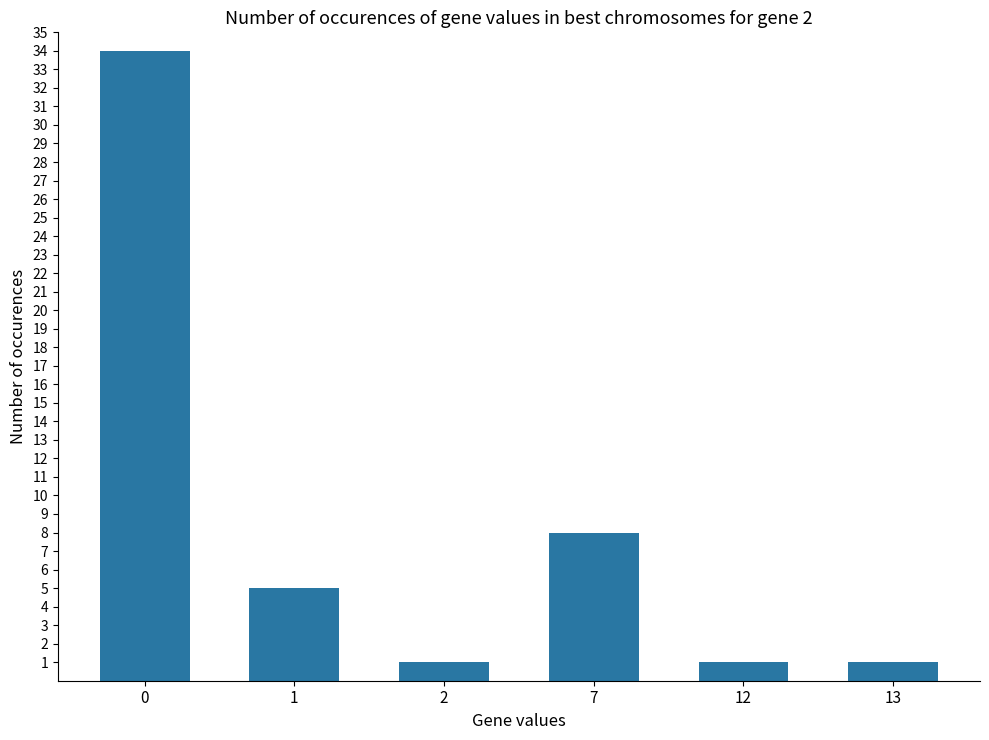

What is the value of the 5th bar from the left?

1